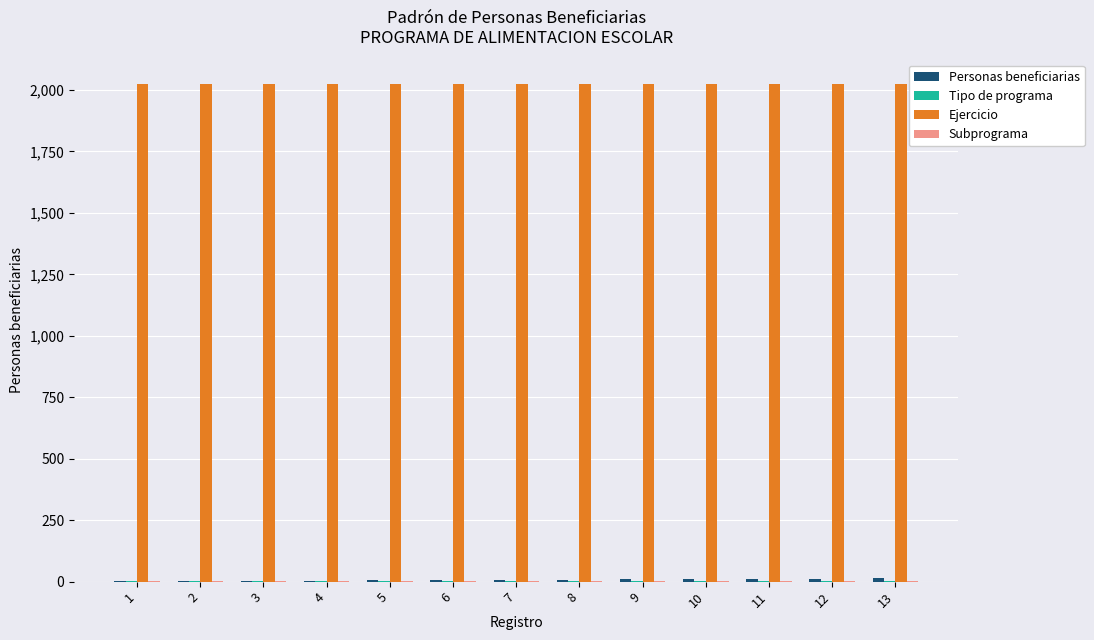

What is the greatest value displayed?

2024